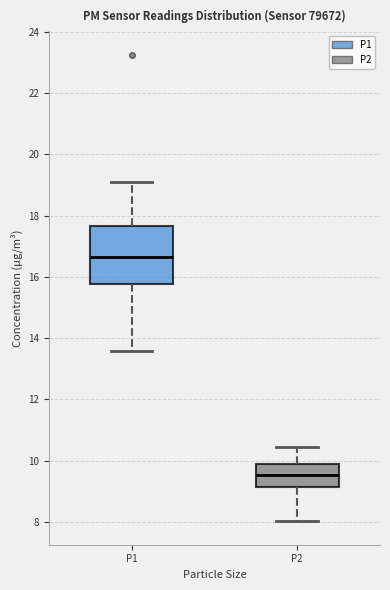

Comparing the boxes themselves (not the whiskers), which one is the tallest?

P1